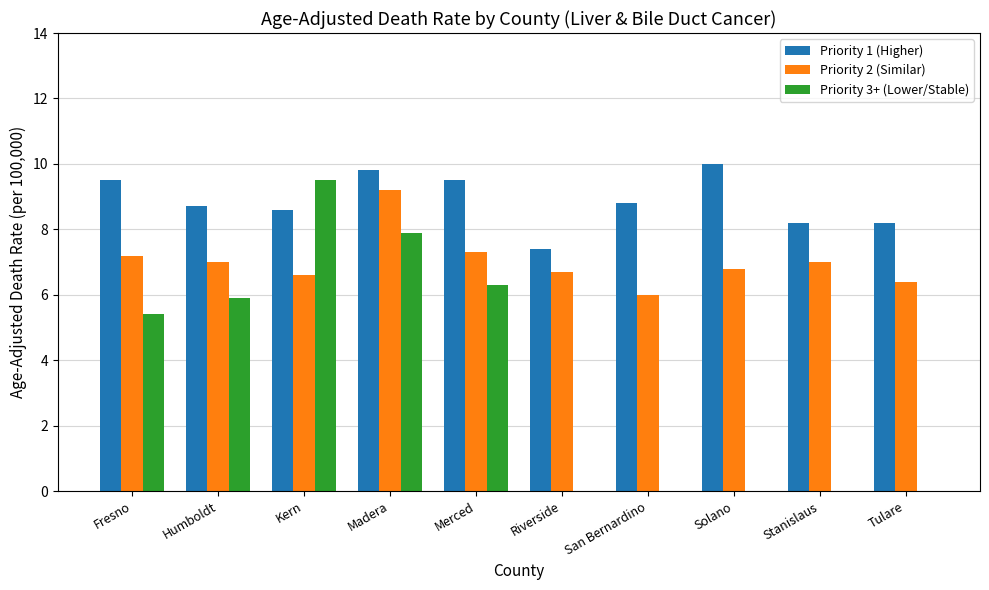

Between Kern and San Bernardino, which series saw the biggest shift?

Priority 3+ (Lower/Stable)